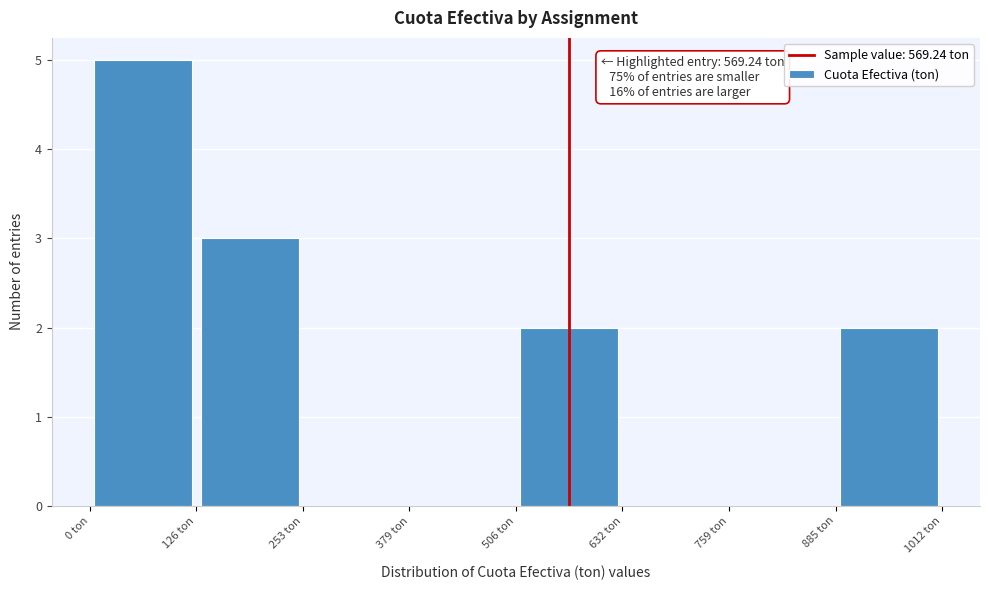

Which range on the x-axis has the tallest bar?

0 to 120